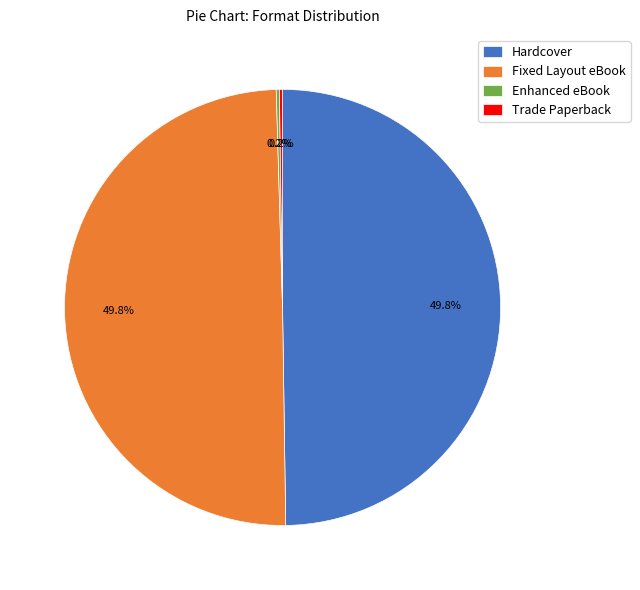

What percentage is NOT represented by Hardcover?

50.2%